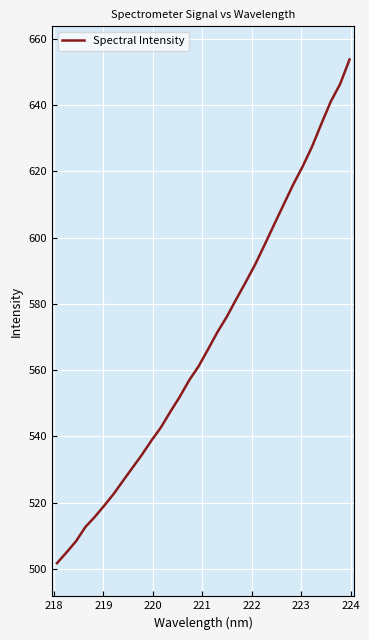

Count the number of data series in this chart.

1